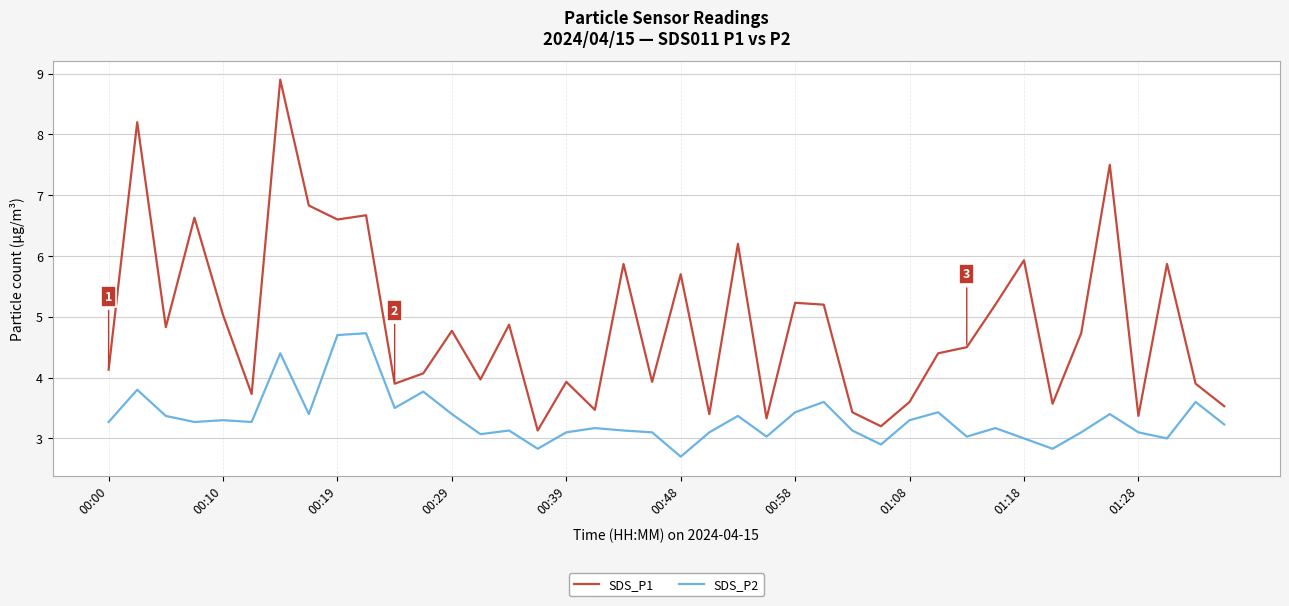

What is the smallest value displayed?

2.7